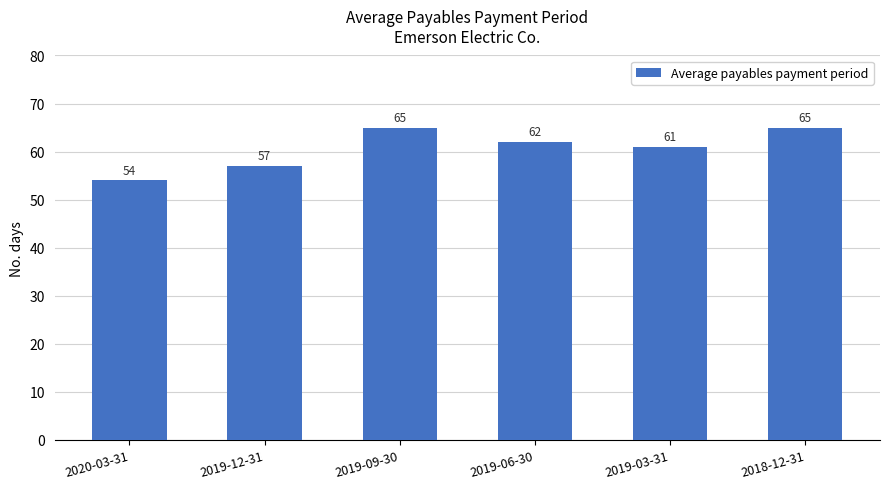

What is the ratio of the value at 2019-03-31 to the value at 2018-12-31?

0.9